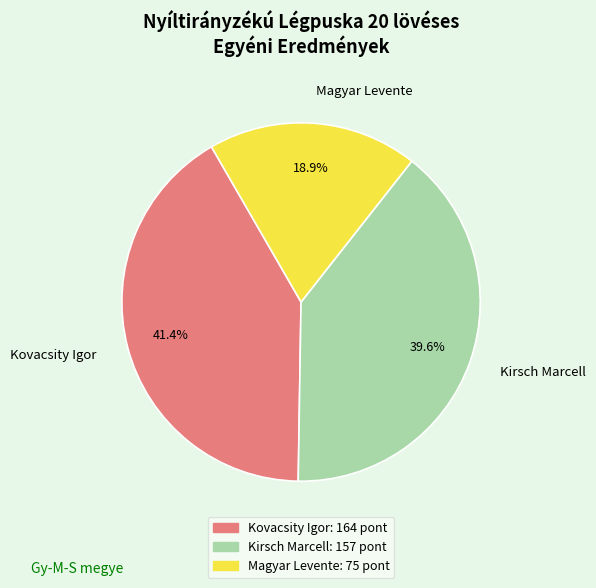

How many slices are in this pie chart?

3